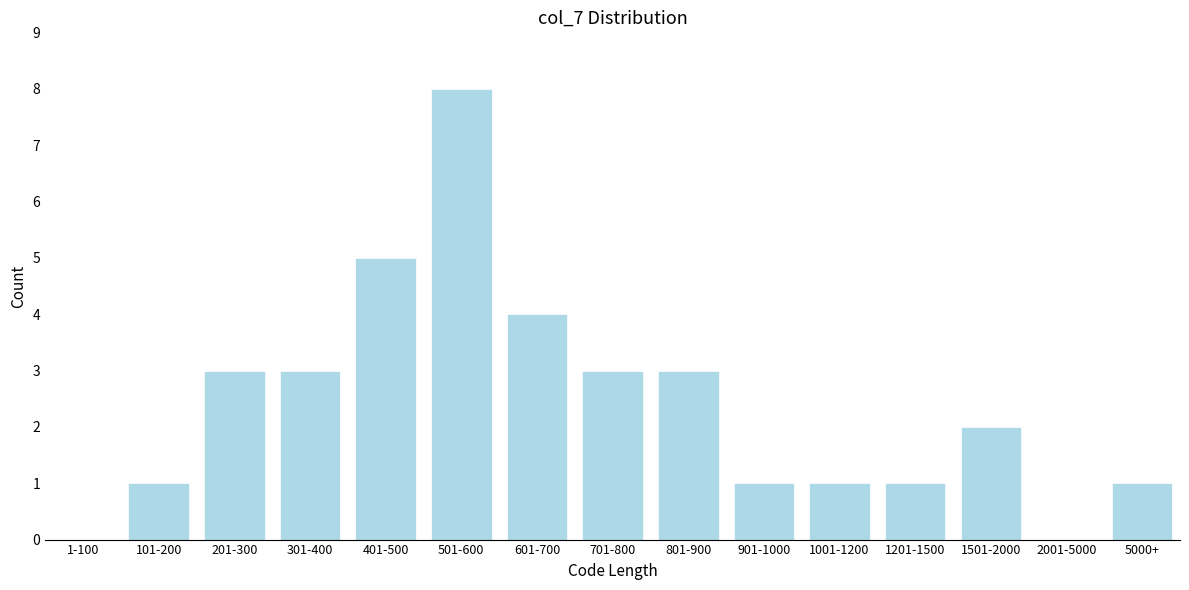

Reading left to right, what are all the values shown in this chart?

1-100=0	101-200=1	201-300=3	301-400=3	401-500=5	501-600=8	601-700=4	701-800=3	801-900=3	901-1000=1	1001-1200=1	1201-1500=1	1501-2000=2	2001-5000=0	5000+=1